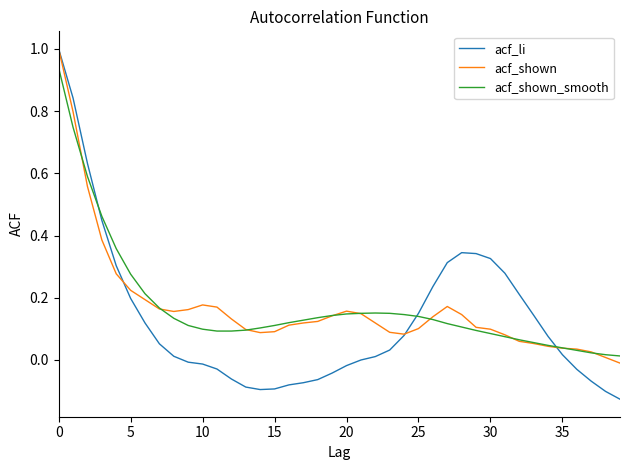

What is the greatest value displayed?

1.0